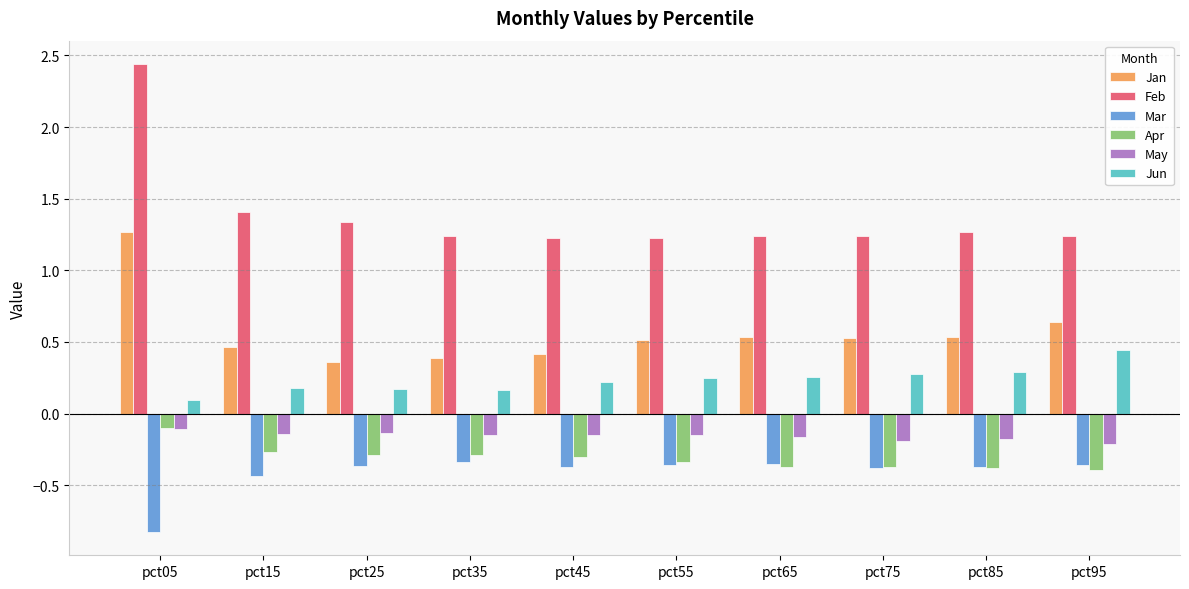

The May series shows -0.2 at pct85. True or false?

True